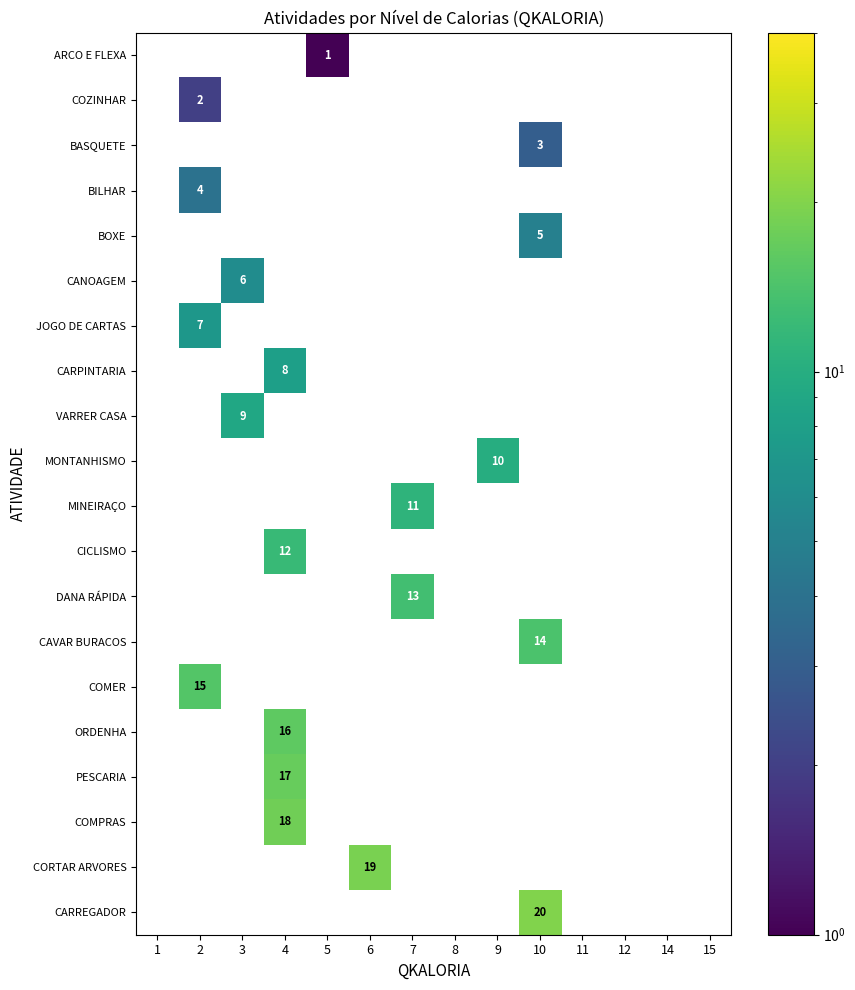

How many positive values does the row_12 series have?

1